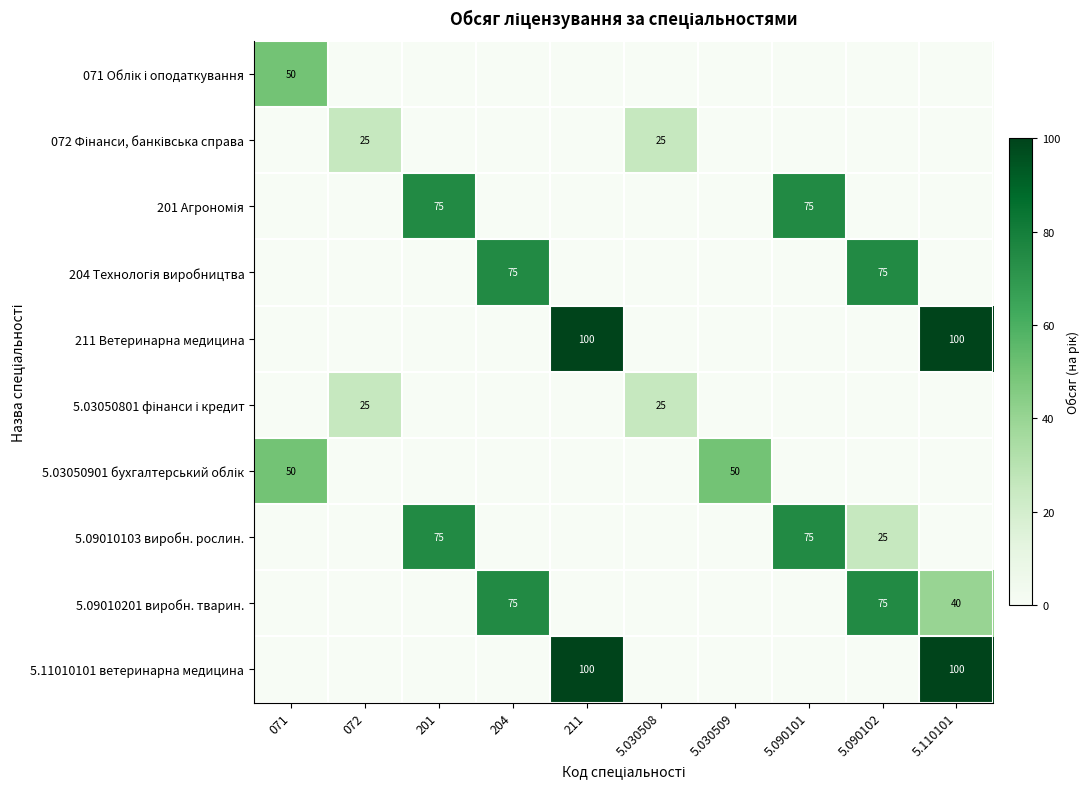

Which category has the highest value across all series?

211